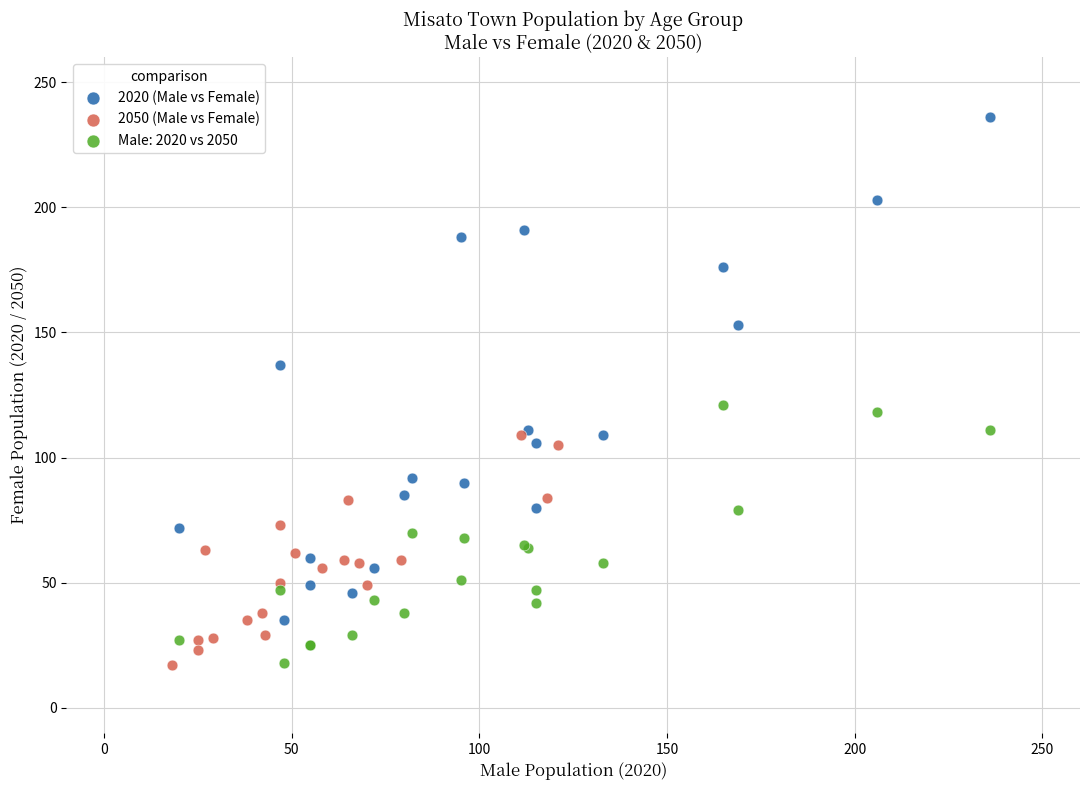

Which series has the widest spread of Y values?

2020 (Male vs Female)